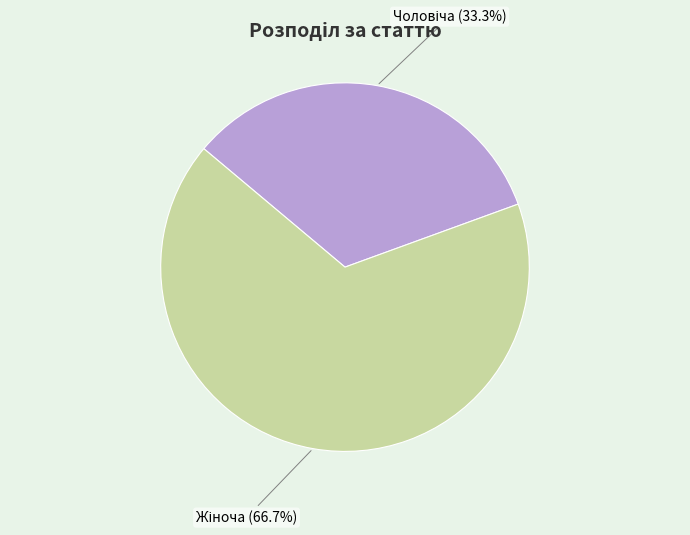

Does any single category account for the majority?

Yes